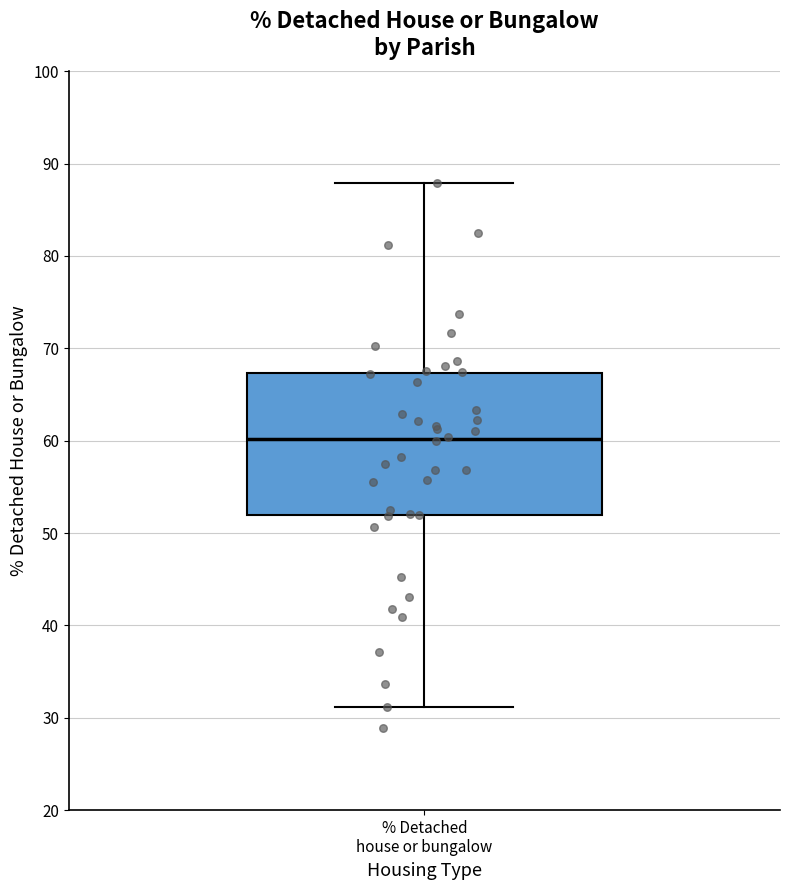

Transcribe this box plot: give where the median line is, the range the box spans, and where the two whiskers end, as read against the y-axis. The values are not printed on the chart, so give them approximately, as read against the axis.

median 60, box 52 to 67, whiskers 31 to 88